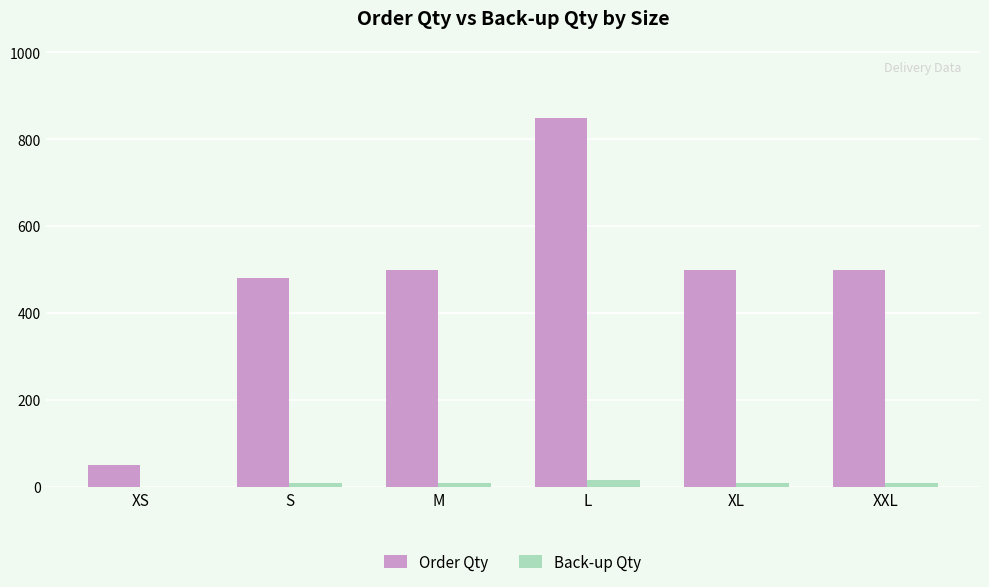

Count the number of categories in the chart.

6